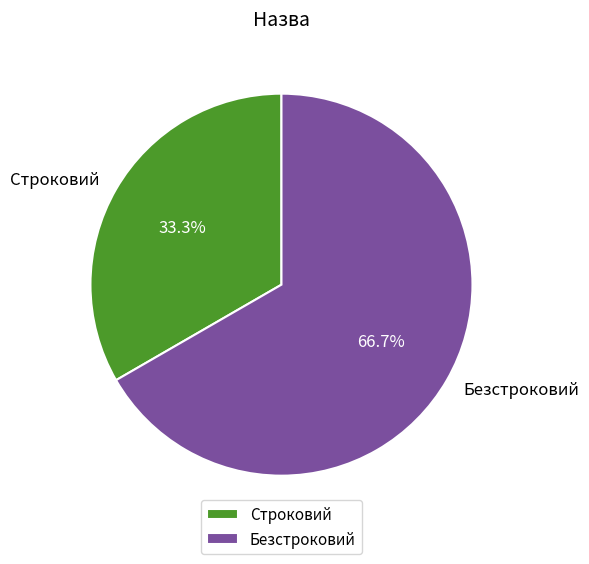

How many slices are in this pie chart?

2